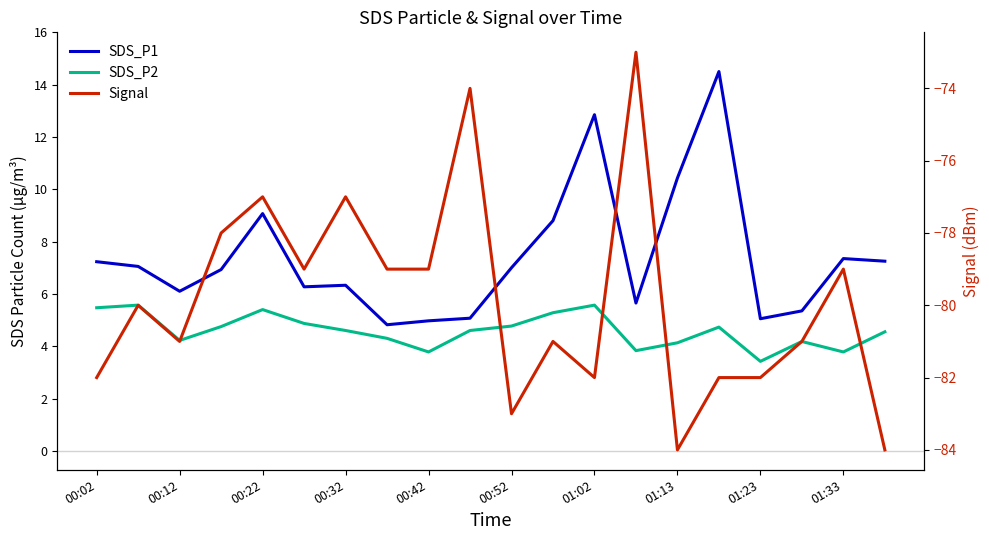

Is this an area chart (filled region under the line)?

No